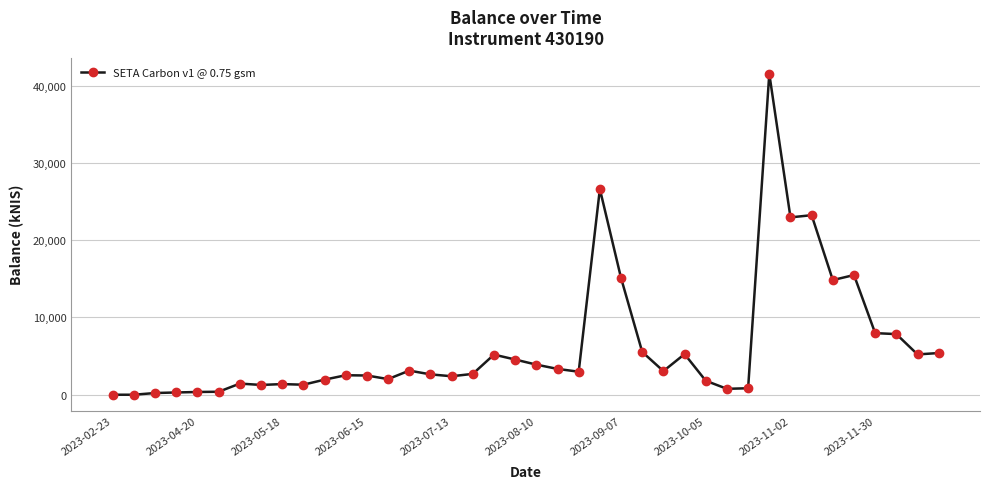

What is the sum of all values?

249848.6